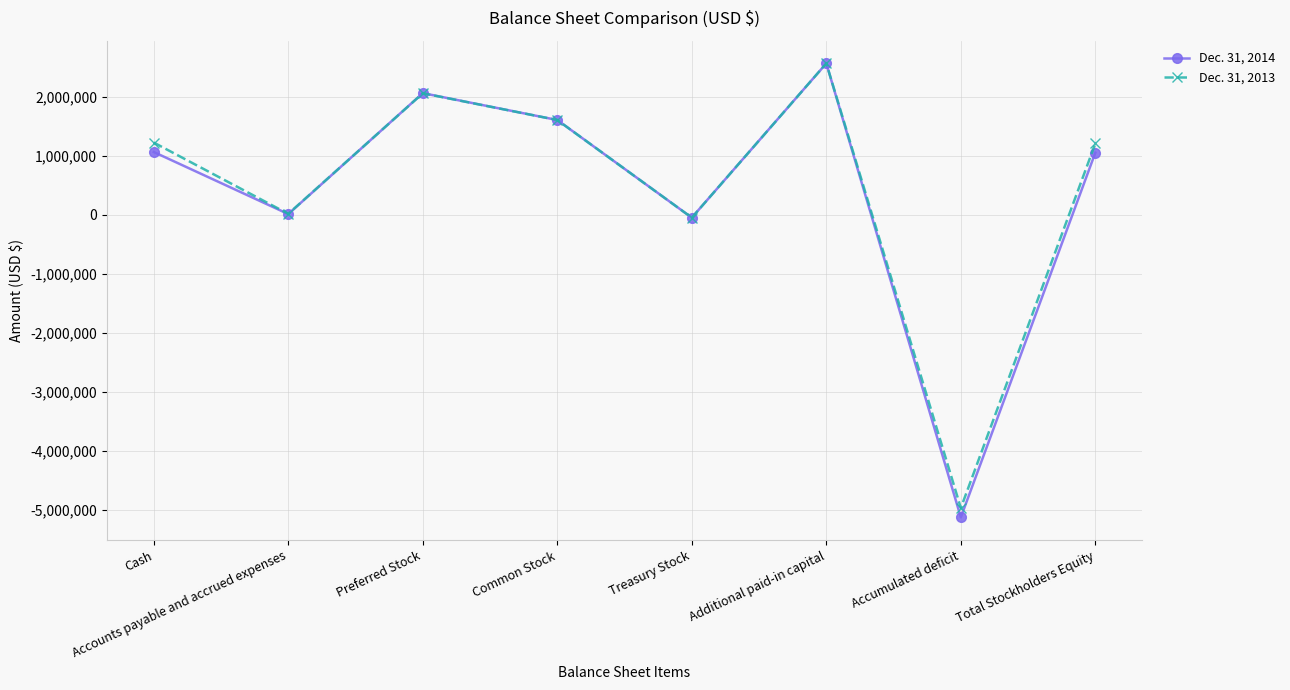

How many data points in Dec. 31, 2014 are less than 1061726?

4